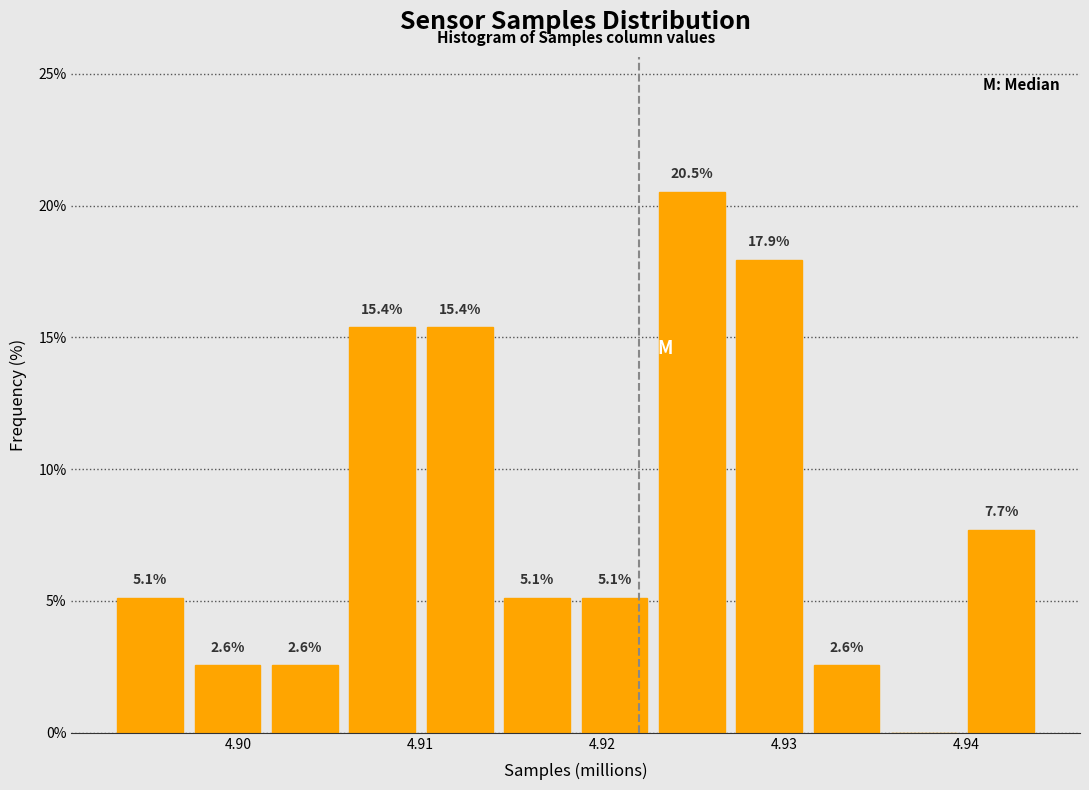

Over which range of the x-axis is the bar tallest?

4.923 to 4.927